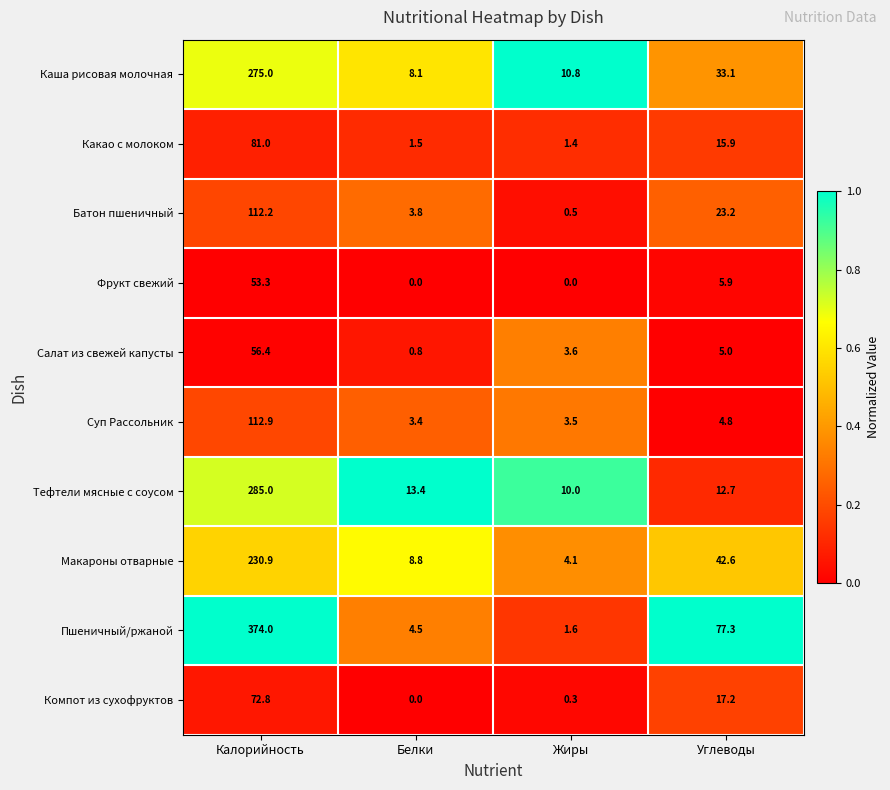

Rank the series at Калорийность from highest to lowest value.

Пшеничный/ржаной, Тефтели мясные с соусом, Каша рисовая молочная, Макароны отварные, Суп Рассольник, Батон пшеничный, Какао с молоком, Компот из сухофруктов, Салат из свежей капусты, Фрукт свежий